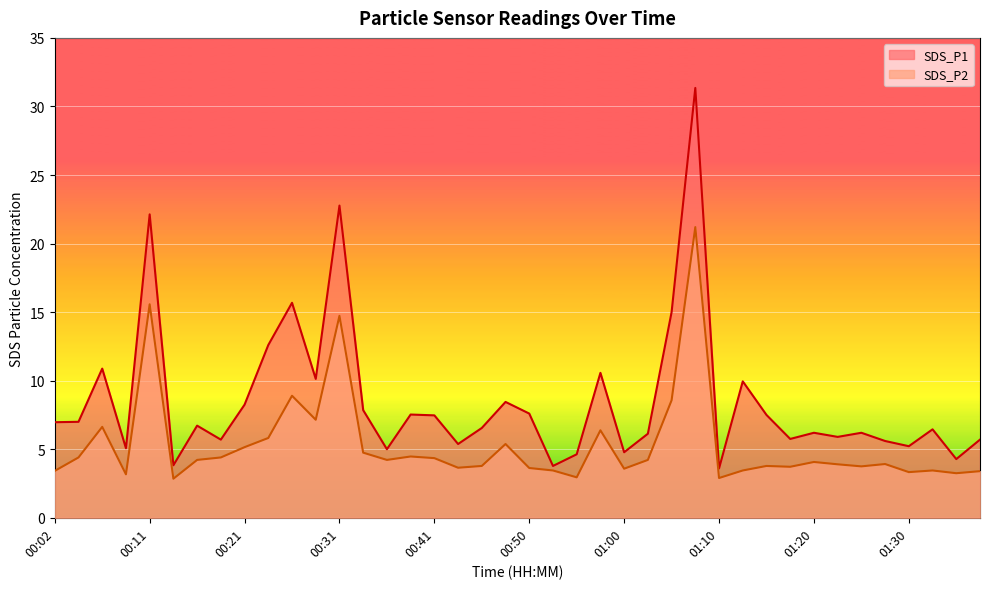

Reading left to right, extract all data points from this chart.

SDS_P1: 00:02=7.0	00:04=7.0	00:07=10.9	00:09=5.1	00:11=22.1	00:14=3.8	00:16=6.7	00:19=5.7	00:21=8.2	00:24=12.6	00:26=15.7	00:29=10.1	00:31=22.8	00:33=7.8	00:36=5.0	00:38=7.5	00:41=7.5	00:43=5.4	00:46=6.5	00:48=8.4	00:50=7.6	00:53=3.8	00:55=4.6	00:58=10.6	01:00=4.8	01:03=6.1	01:05=15.0	01:08=31.4	01:10=3.6	01:12=9.9	01:15=7.5	01:17=5.8	01:20=6.2	01:23=5.9	01:25=6.2	01:27=5.6	01:30=5.2	01:32=6.5	01:35=4.3	01:37=5.7
SDS_P2: 00:02=3.4	00:04=4.4	00:07=6.6	00:09=3.2	00:11=15.6	00:14=2.9	00:16=4.2	00:19=4.4	00:21=5.2	00:24=5.8	00:26=8.9	00:29=7.2	00:31=14.7	00:33=4.8	00:36=4.2	00:38=4.5	00:41=4.3	00:43=3.6	00:46=3.8	00:48=5.4	00:50=3.6	00:53=3.5	00:55=3.0	00:58=6.4	01:00=3.6	01:03=4.2	01:05=8.6	01:08=21.2	01:10=2.9	01:12=3.5	01:15=3.8	01:17=3.7	01:20=4.1	01:23=3.9	01:25=3.8	01:27=3.9	01:30=3.3	01:32=3.5	01:35=3.2	01:37=3.4